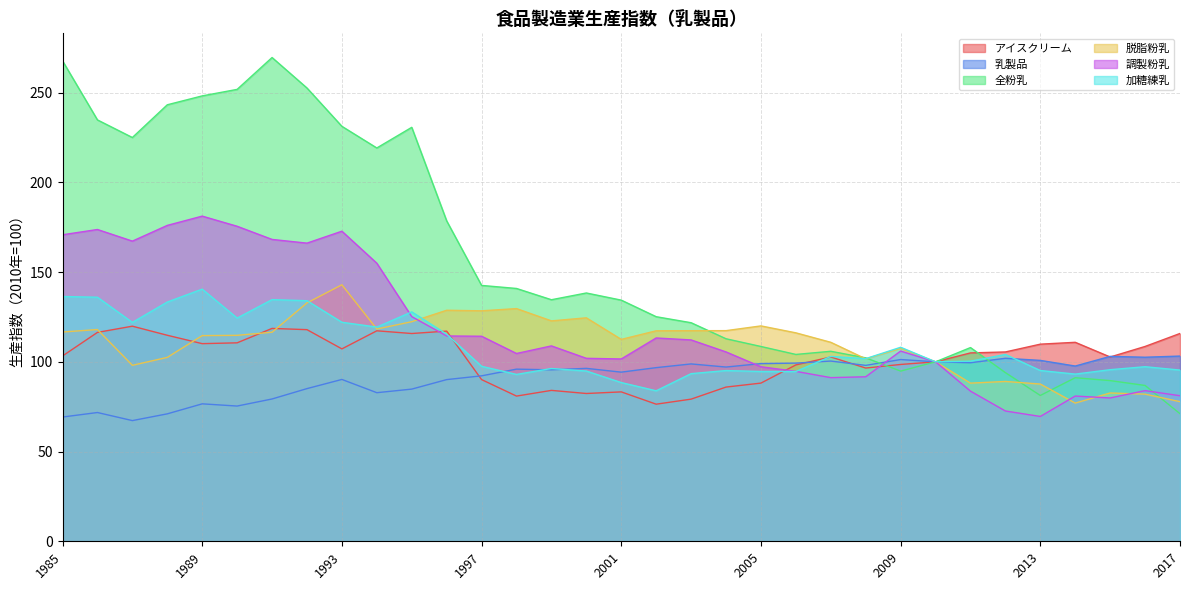

Which series has the largest range (max minus min)?

全粉乳